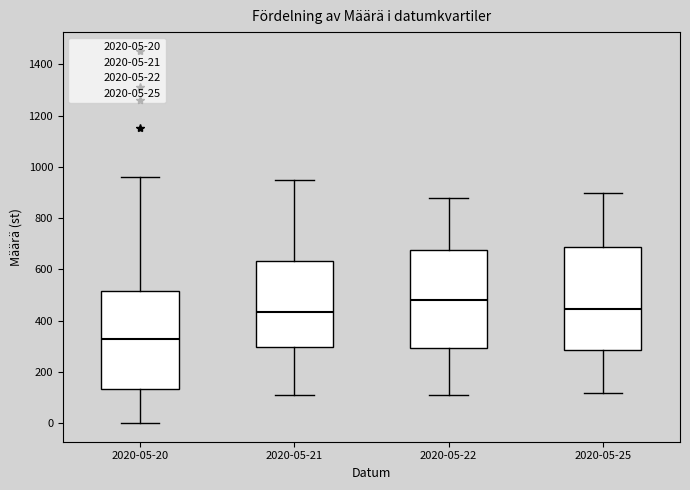

Comparing the boxes themselves (not the whiskers), which one is the tallest?

2020-05-25